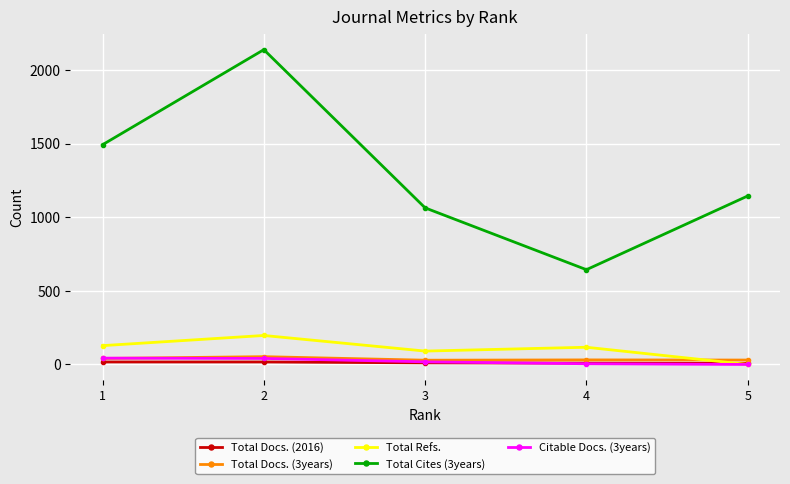

Which series has the largest total across all categories?

Total Cites (3years)